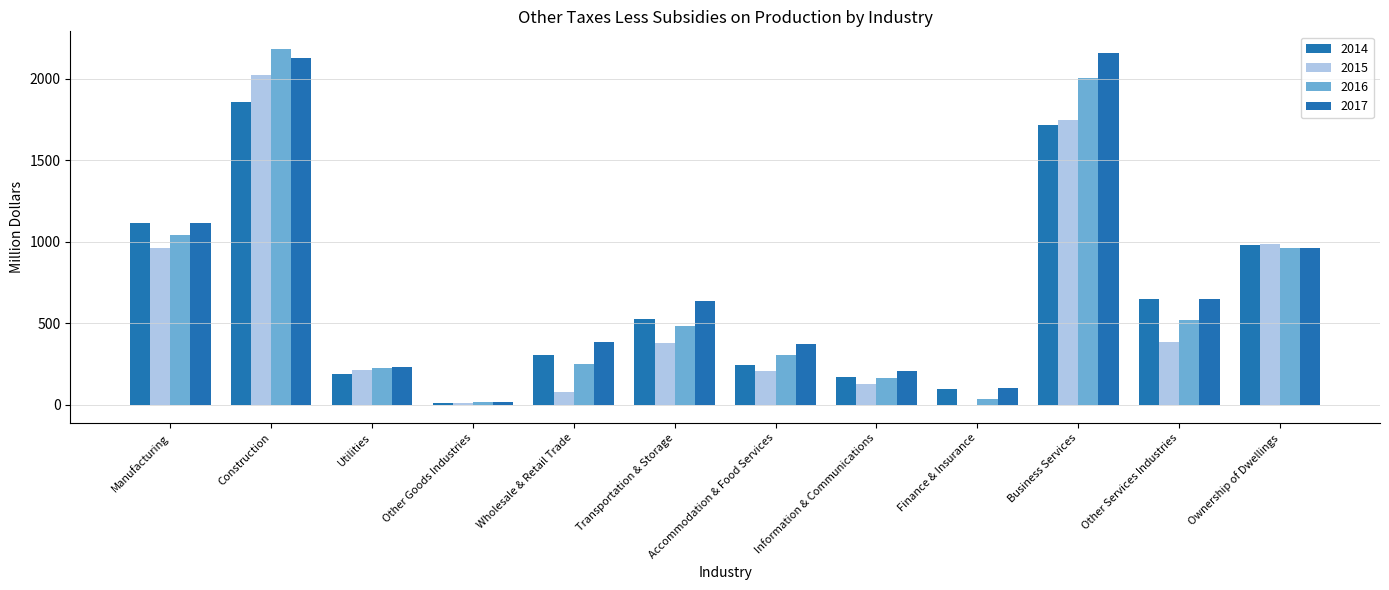

What is the difference between the highest and lowest values at Other Services Industries?

262.5